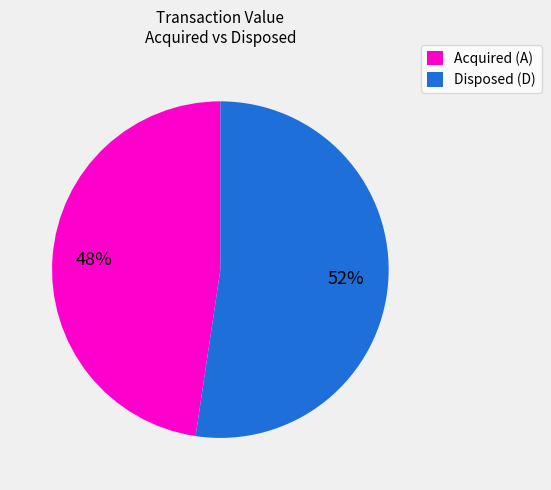

How many slices are in this pie chart?

2